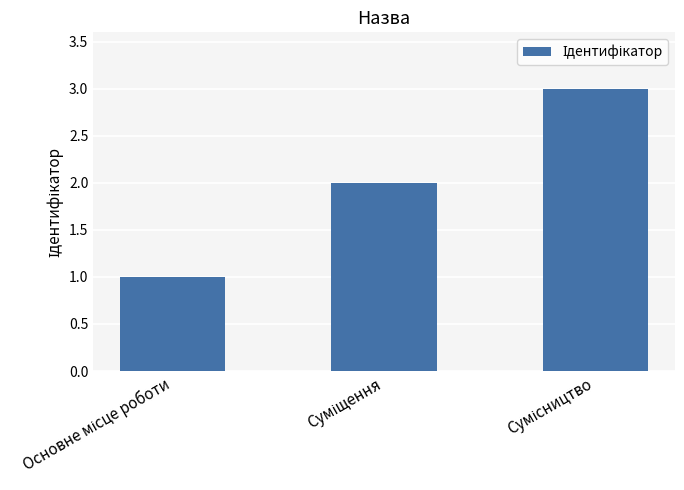

What is the sum of all values?

6